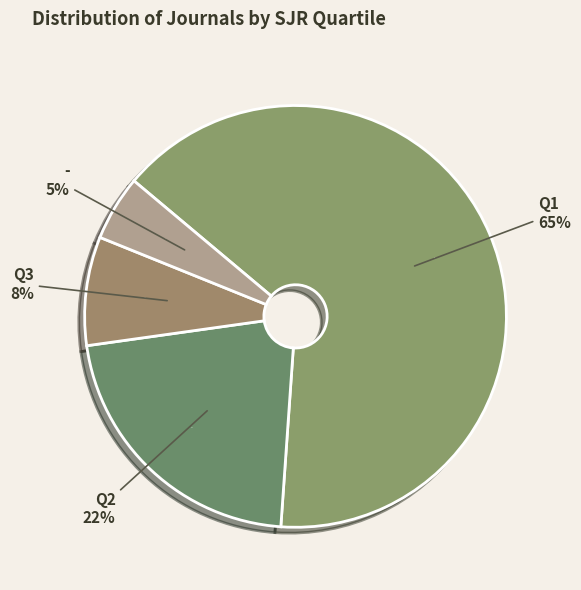

To the nearest percent, what is the difference between the largest and smallest slice percentages?

60%